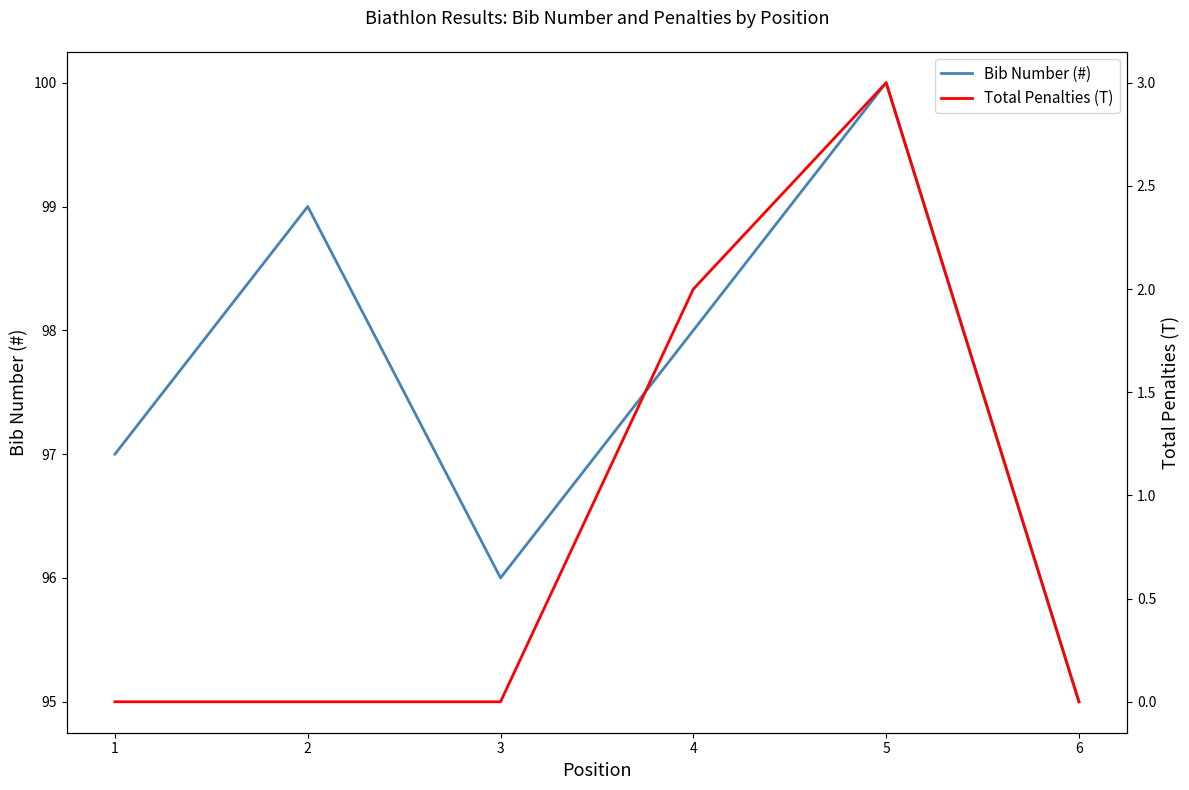

Where is the first local maximum for Total Penalties (T)?

5